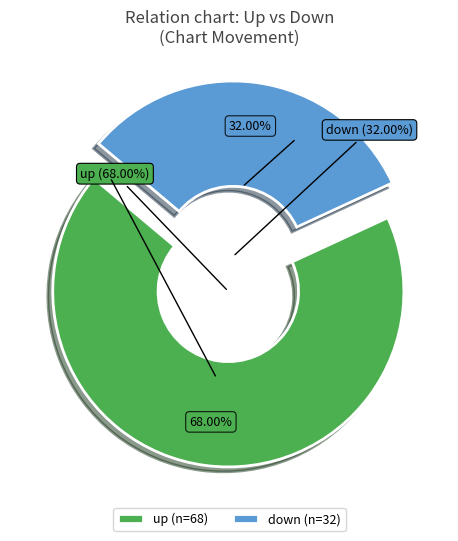

What is the smallest slice in the pie chart?

down